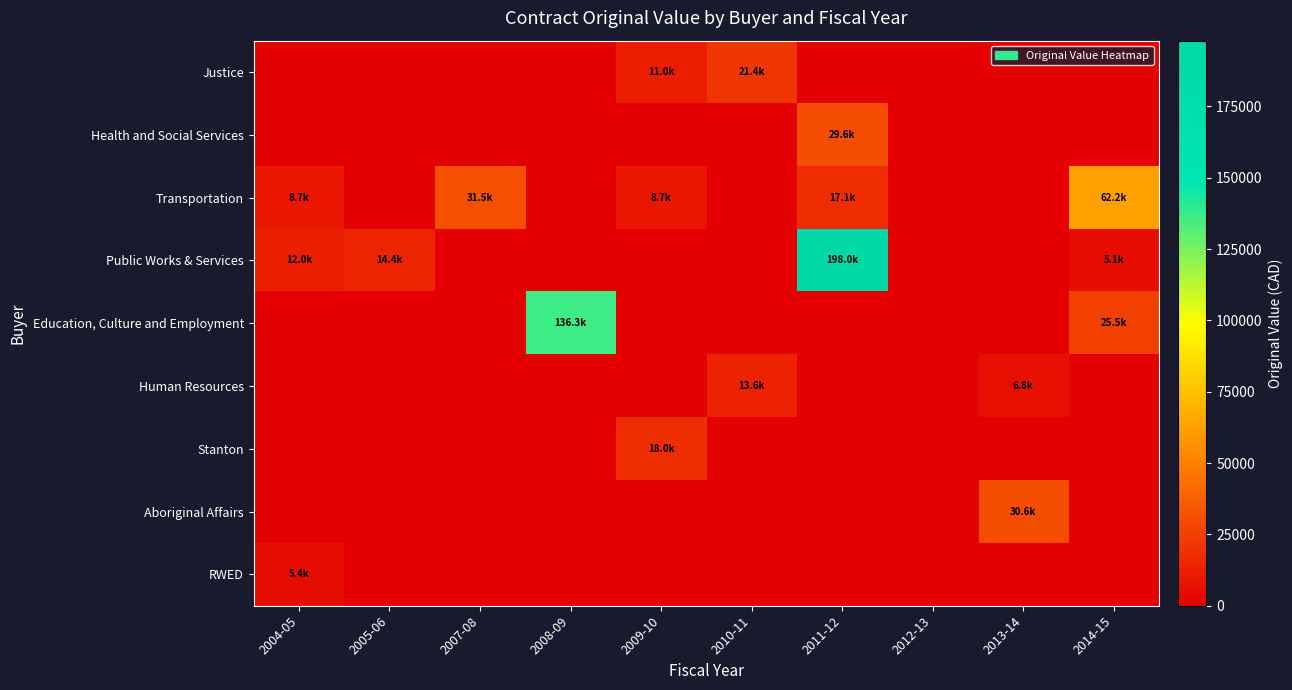

At 2013-14, list the series in order from smallest to largest.

Justice, Health and Social Services, Transportation, Public Works & Services, Education, Culture and Employment, Stanton, RWED, Human Resources, Aboriginal Affairs